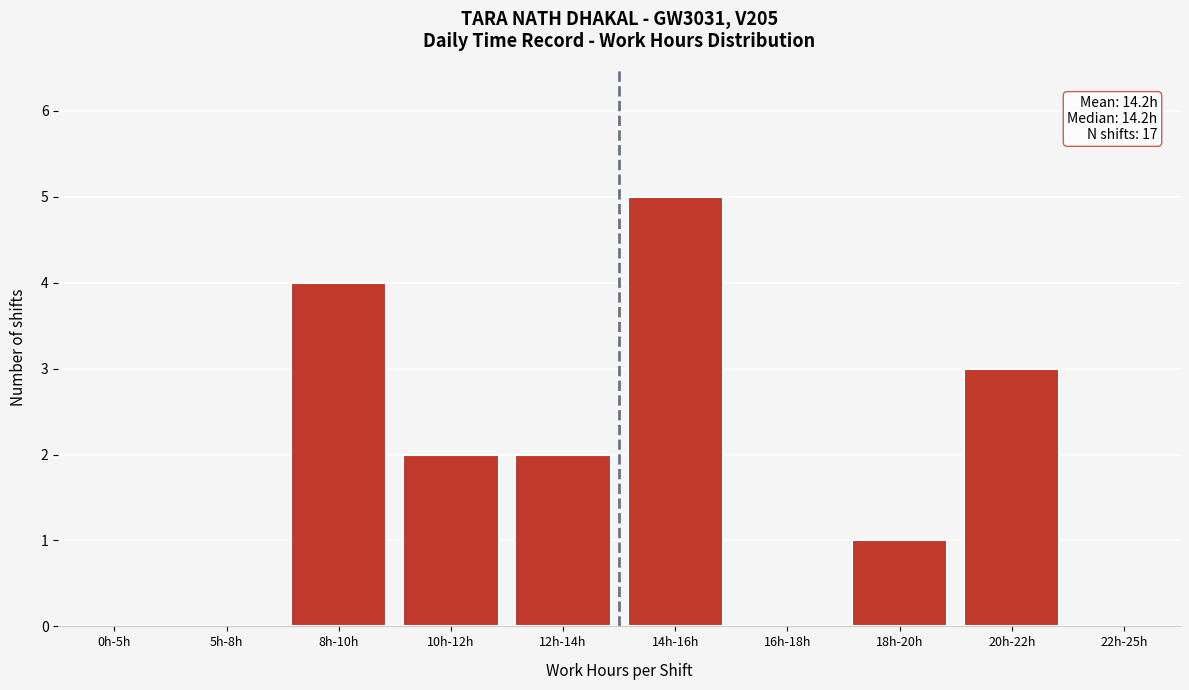

Reading left to right, list all the values displayed in this chart.

0h-5h=0	5h-8h=0	8h-10h=4	10h-12h=2	12h-14h=2	14h-16h=5	16h-18h=0	18h-20h=1	20h-22h=3	22h-25h=0